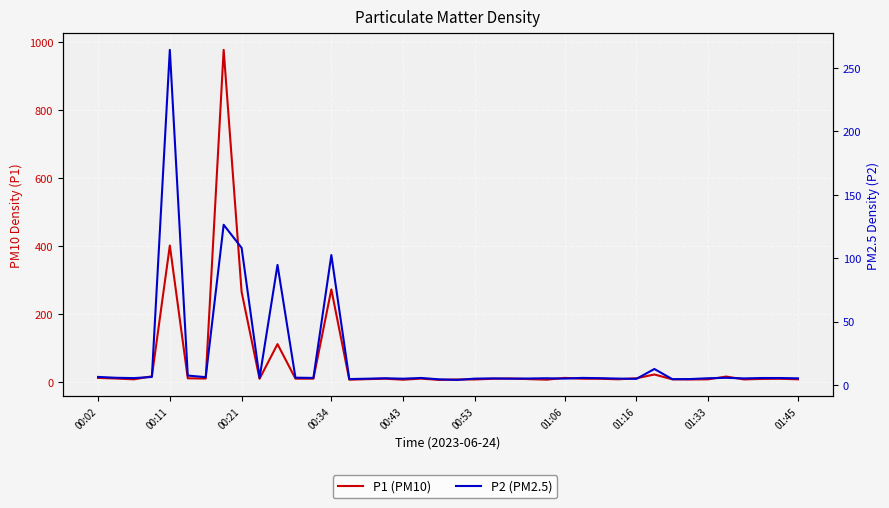

What is the value of the P2 (PM2.5) point at the 10th from the left?

5.8